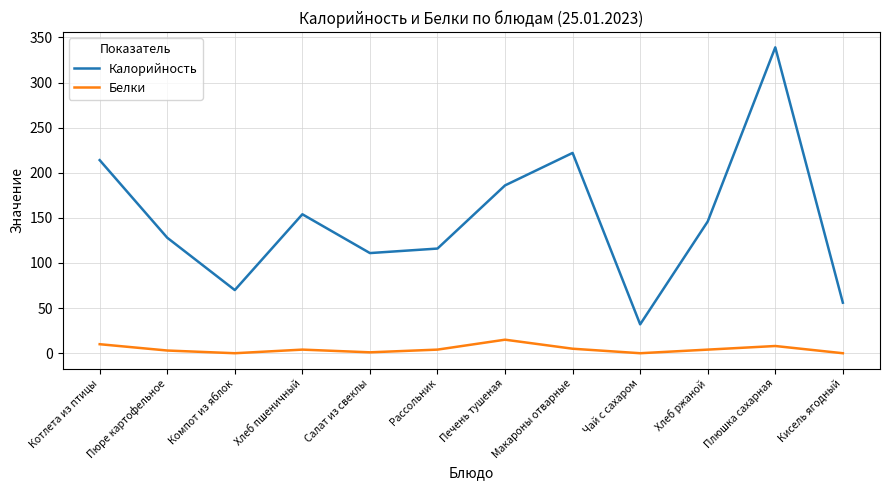

What is the difference between the maximum and minimum values in the Калорийность series?

307